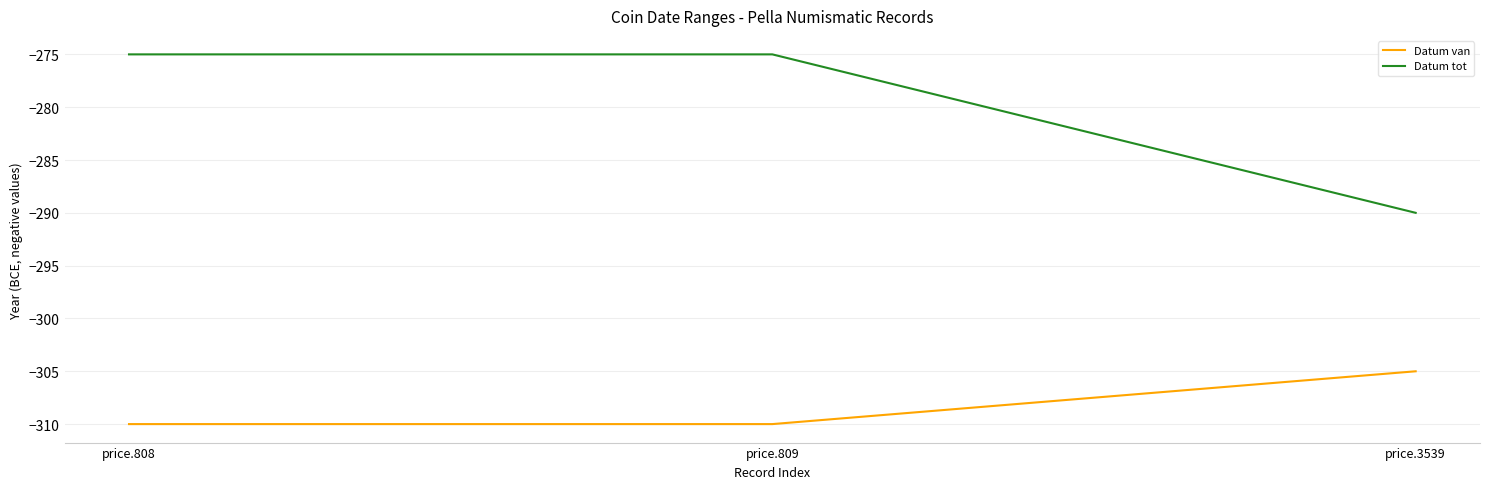

True or false: Datum van has a value of -455 at price.808.

False